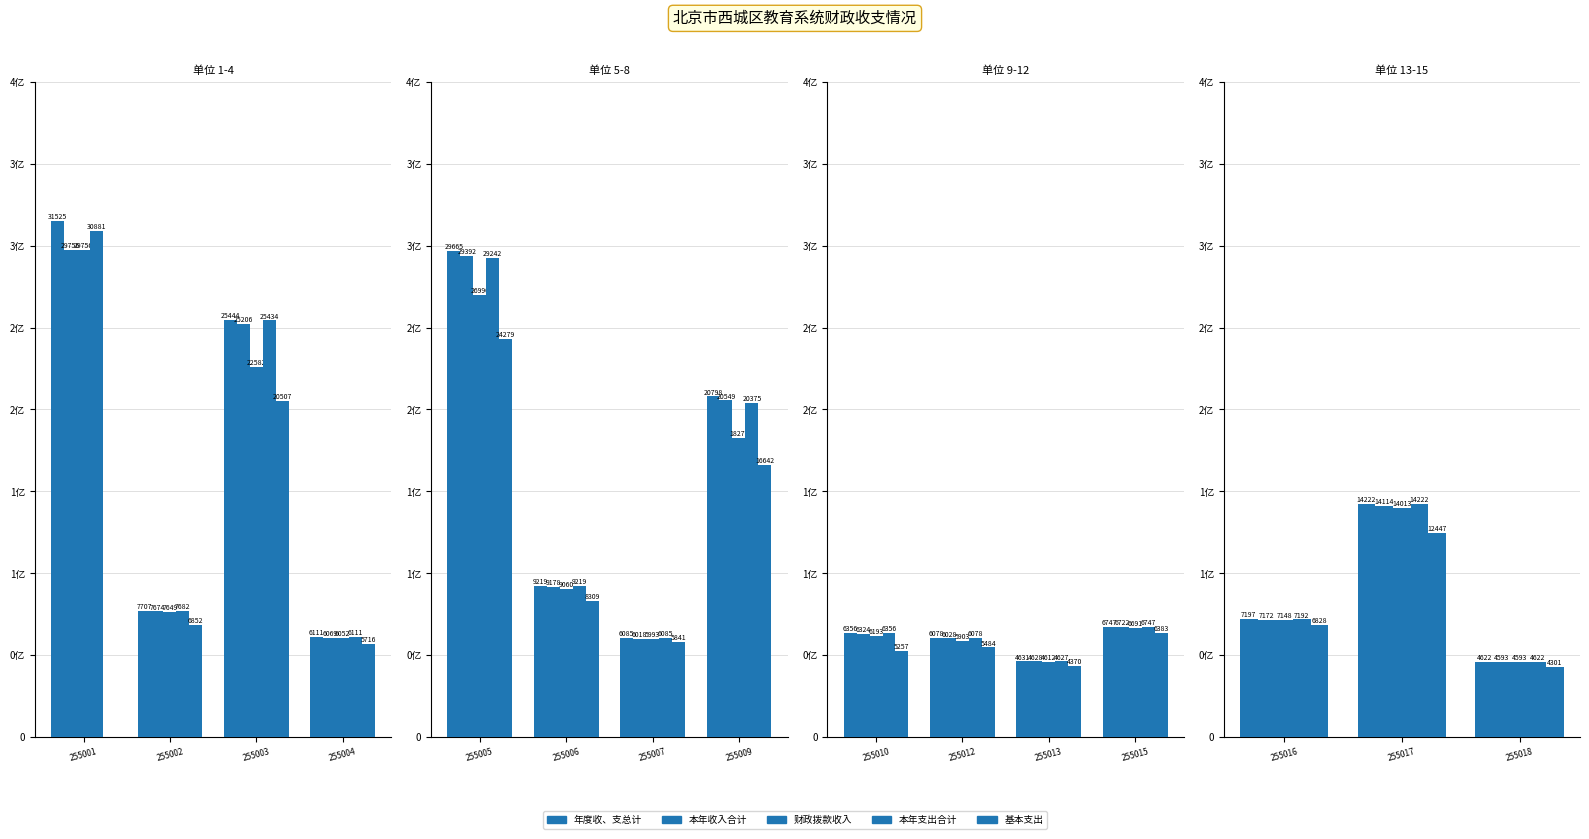

Which series has the largest range (max minus min)?

年度收、支总计